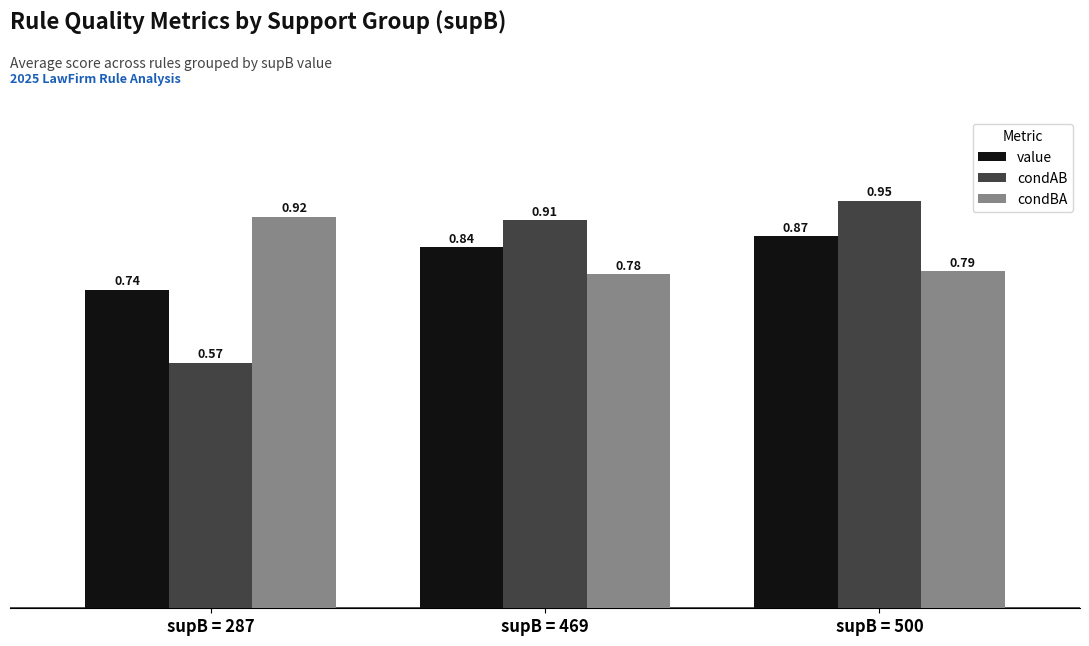

What is the difference between the highest and lowest values at supB = 500?

0.2